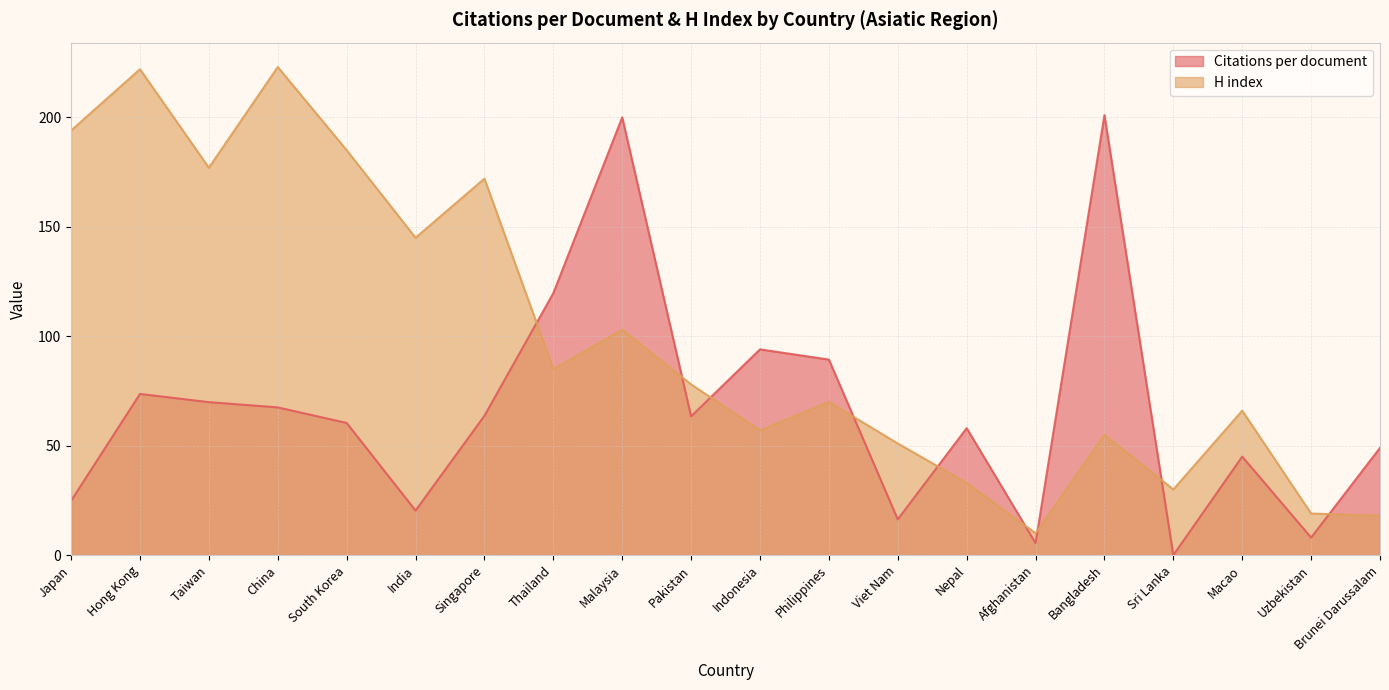

What position from the right is Nepal?

7